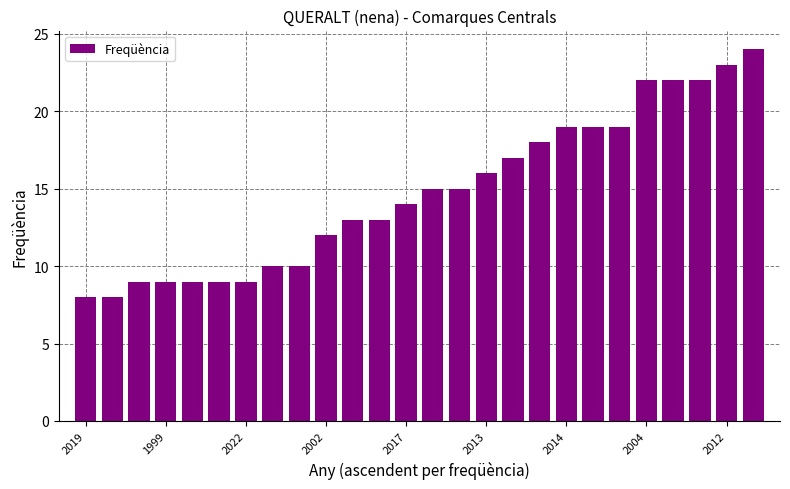

What is the average value?

15